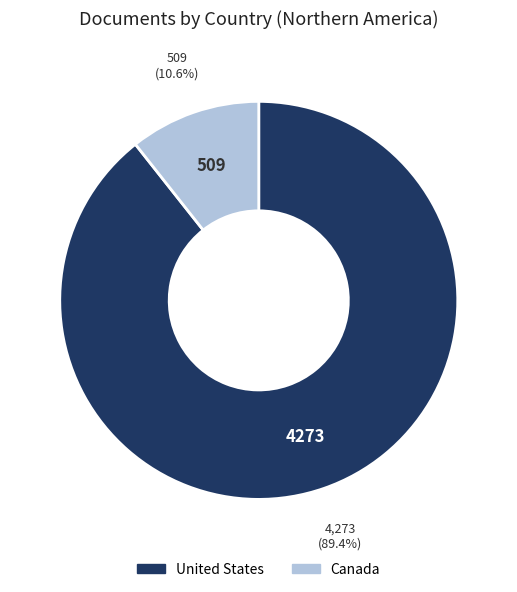

Is there any slice that represents more than half of the pie?

Yes